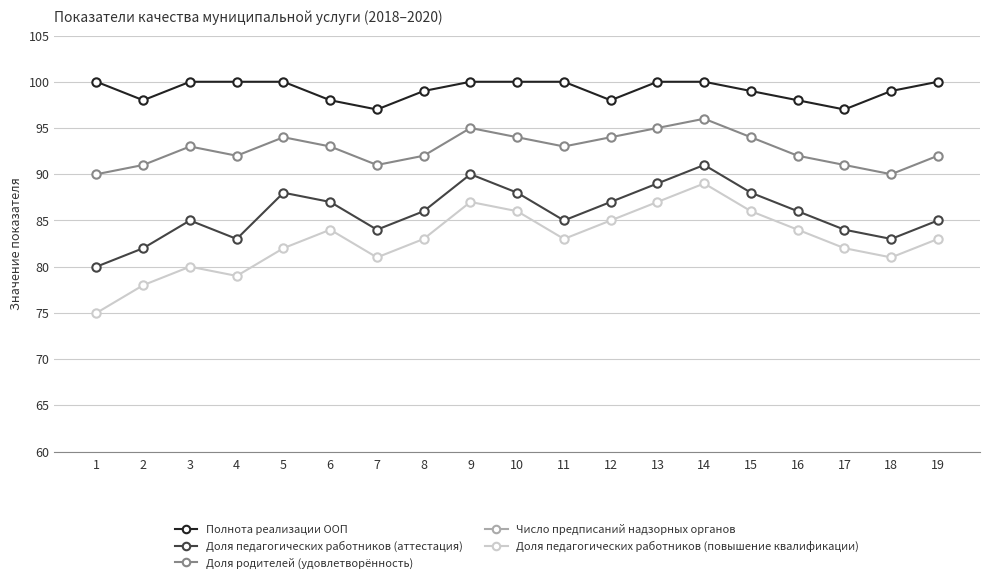

Reading left to right, what are all the values shown in this chart?

Полнота реализации ООП: 100	98	100	100	100	98	97	99	100	100	100	98	100	100	99	98	97	99	100
Доля педагогических работников (аттестация): 80	82	85	83	88	87	84	86	90	88	85	87	89	91	88	86	84	83	85
Доля родителей (удовлетворённость): 90	91	93	92	94	93	91	92	95	94	93	94	95	96	94	92	91	90	92
Число предписаний надзорных органов: 0	0	0	0	0	0	0	0	0	0	0	0	0	0	0	0	0	0	0
Доля педагогических работников (повышение квалификации): 75	78	80	79	82	84	81	83	87	86	83	85	87	89	86	84	82	81	83